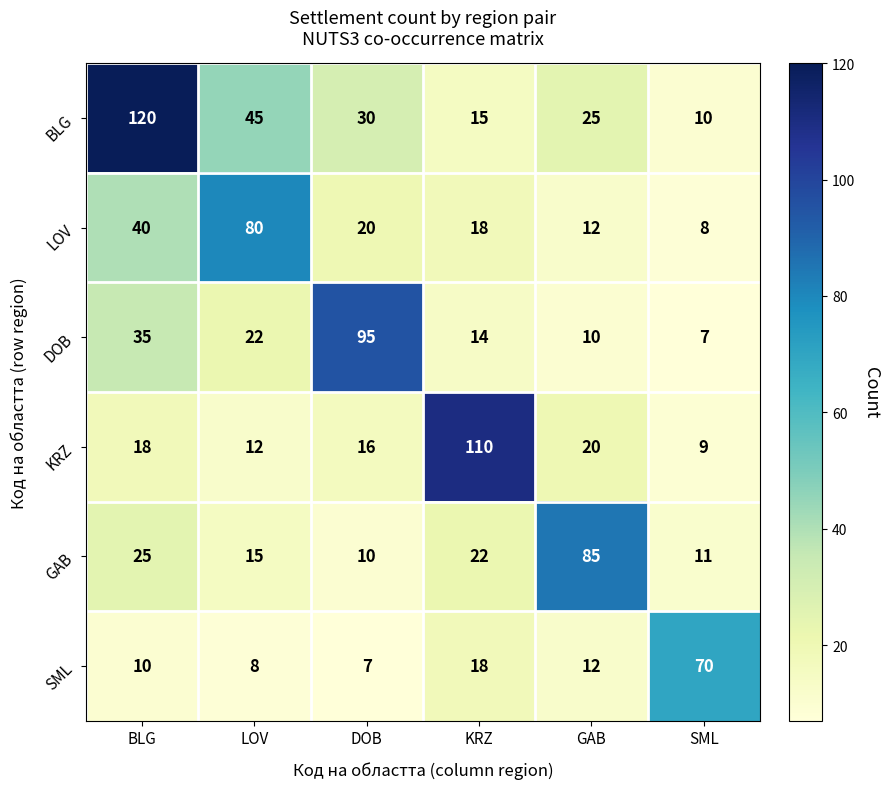

At which category is the sum across all series the highest?

BLG